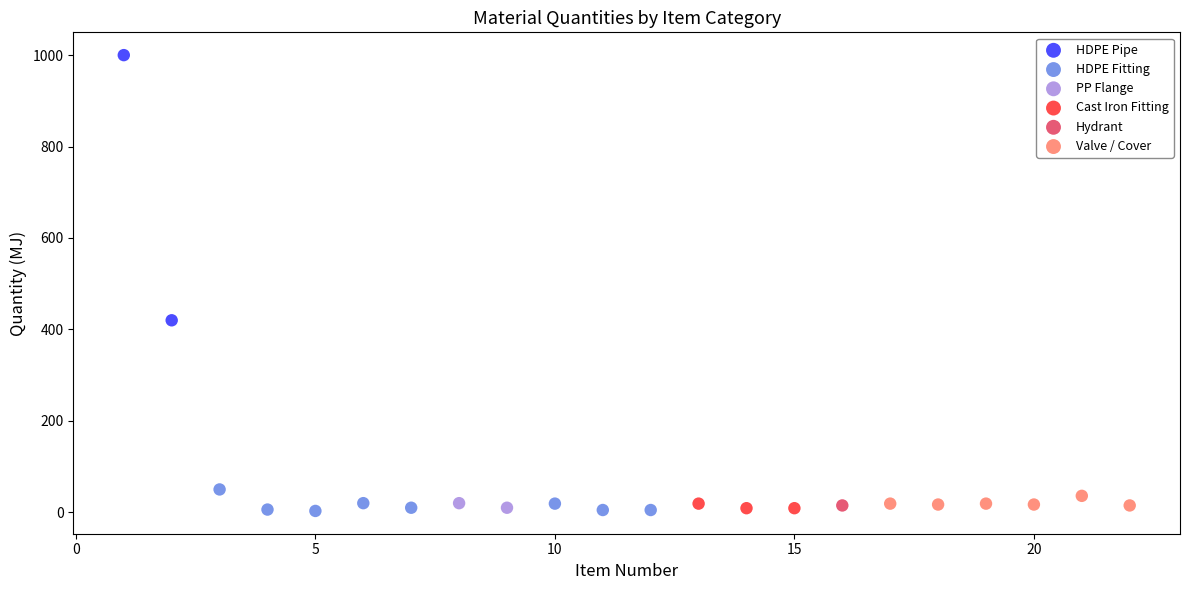

What are all the series names shown in the legend?

HDPE Pipe, HDPE Fitting, PP Flange, Cast Iron Fitting, Hydrant, Valve / Cover